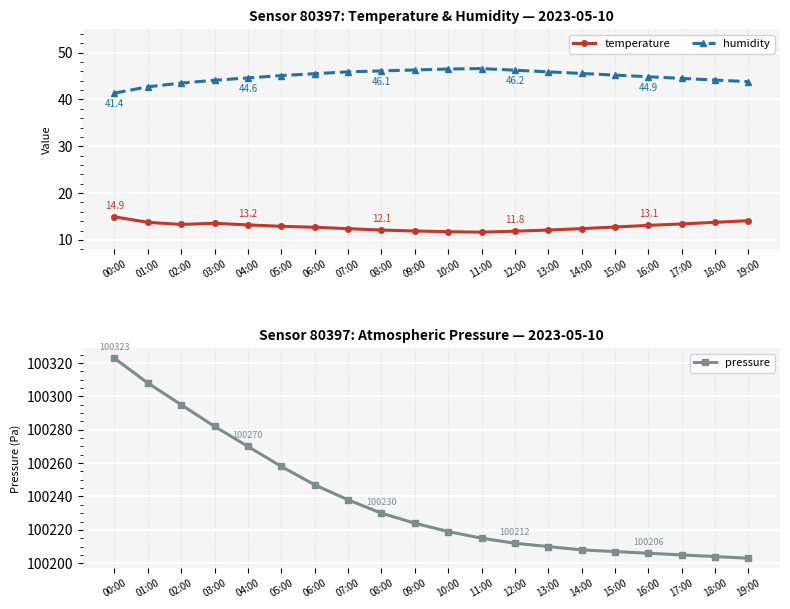

How many lines are shown in the chart?

3